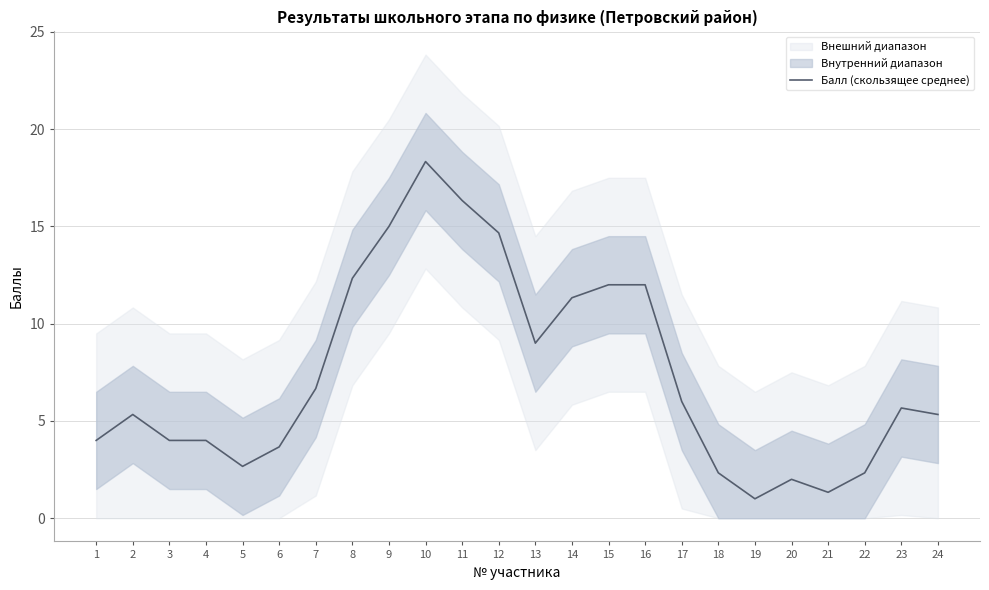

Which has a higher value, 21 or 17?

17